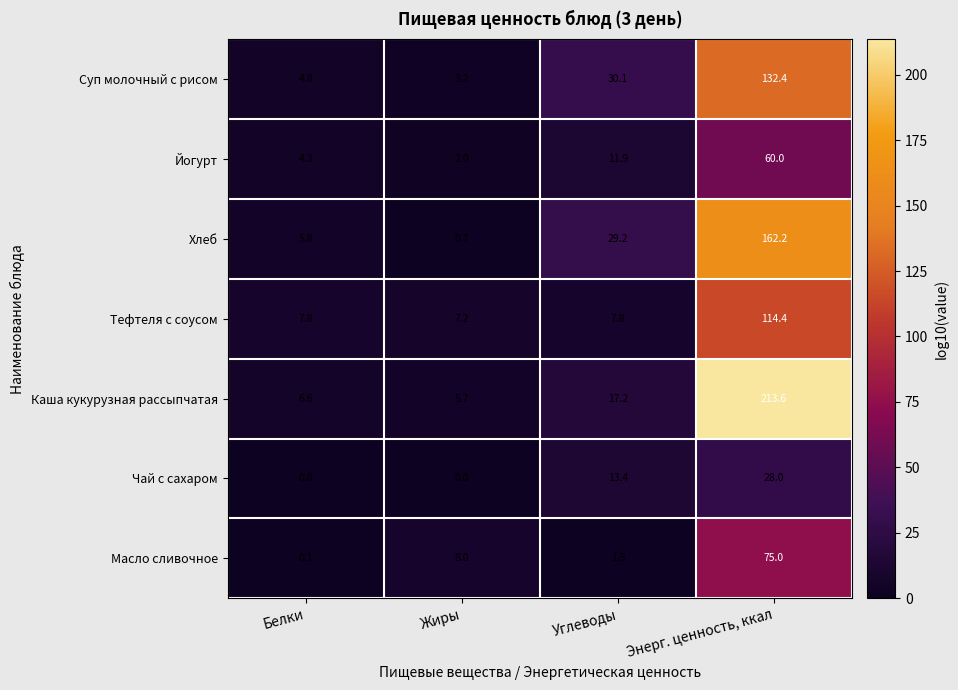

Is it true that Тефтеля с соусом equals 1.8 at Углеводы?

False